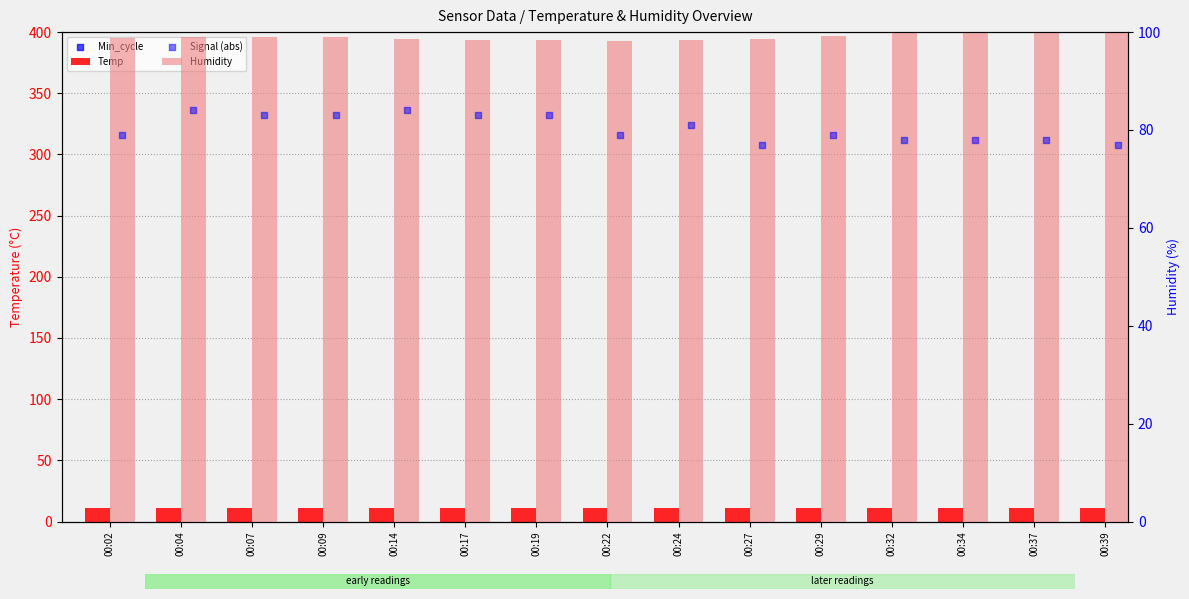

Which series has the largest total across all categories?

Min_cycle